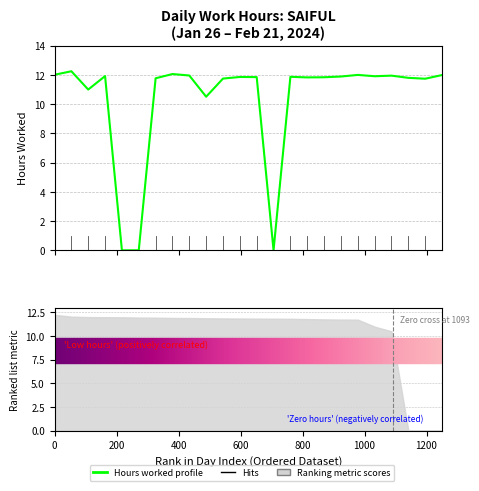

What value does the data have at 1200?

11.8